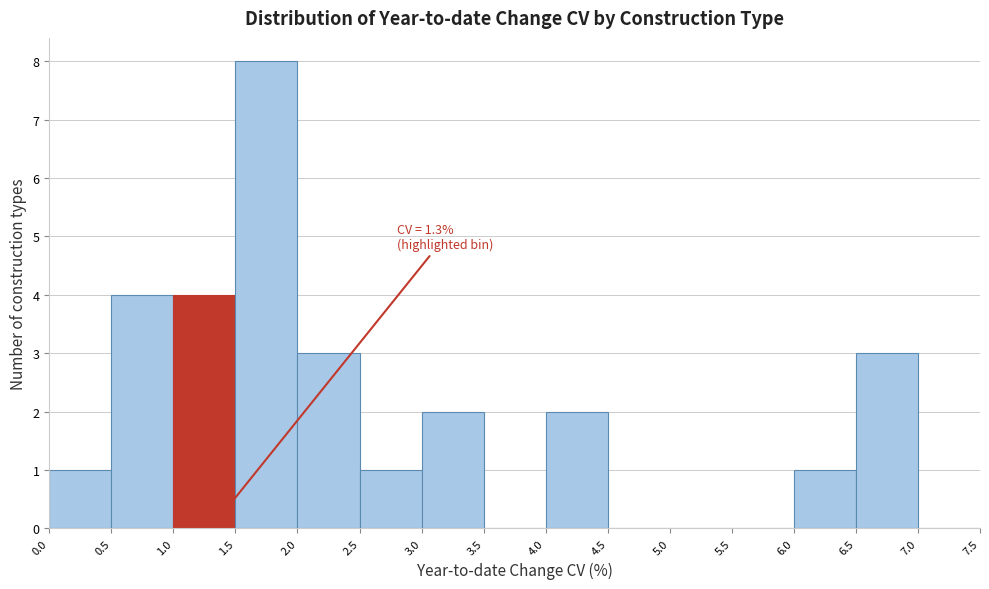

Over which range of the x-axis is the bar tallest?

1.5 to 2.0